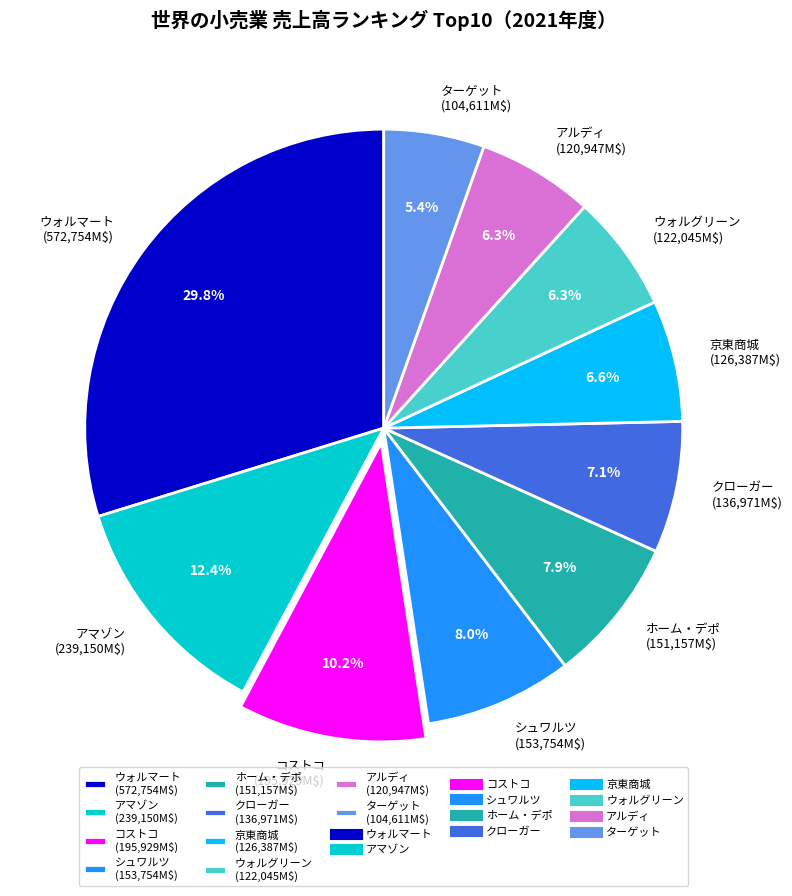

What is the smallest slice in the pie chart?

ターゲット (104,611M$)